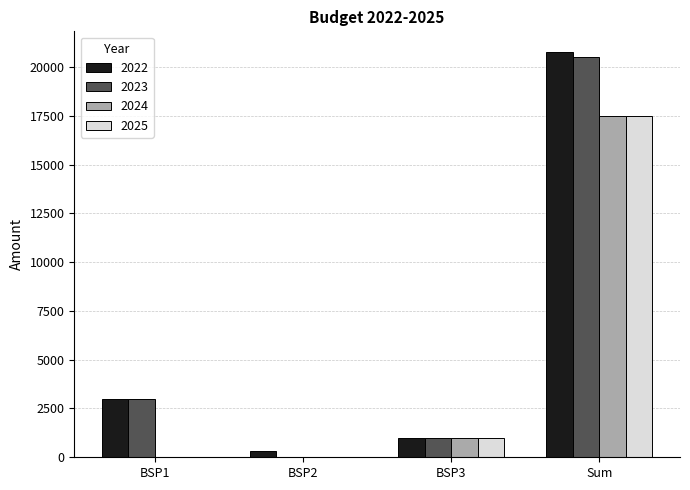

What is the spread (max minus min) of values at Sum?

3300